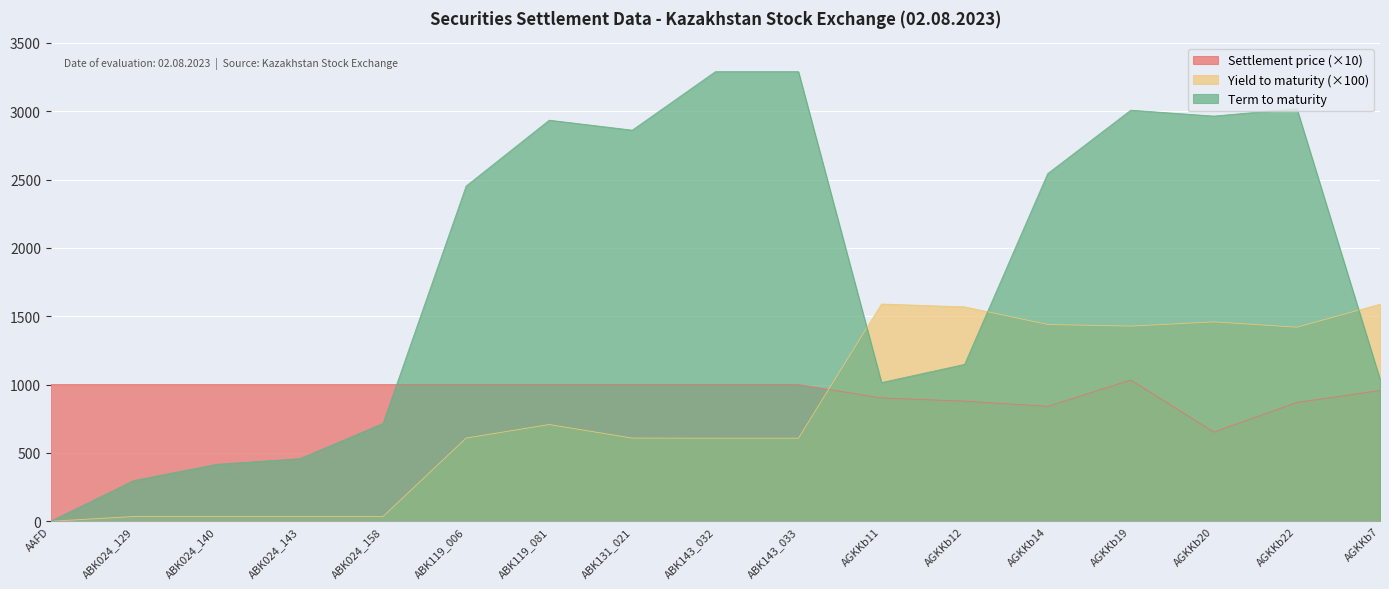

True or false: Settlement price has more than 1 interior local peaks.

False